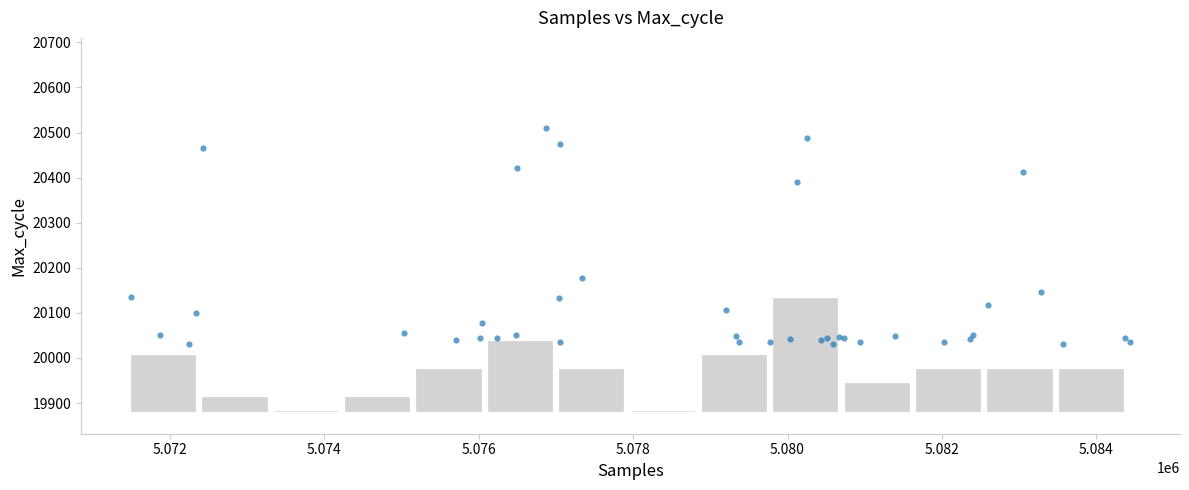

What Y value in the scatter plot is closest to 20271?

20177